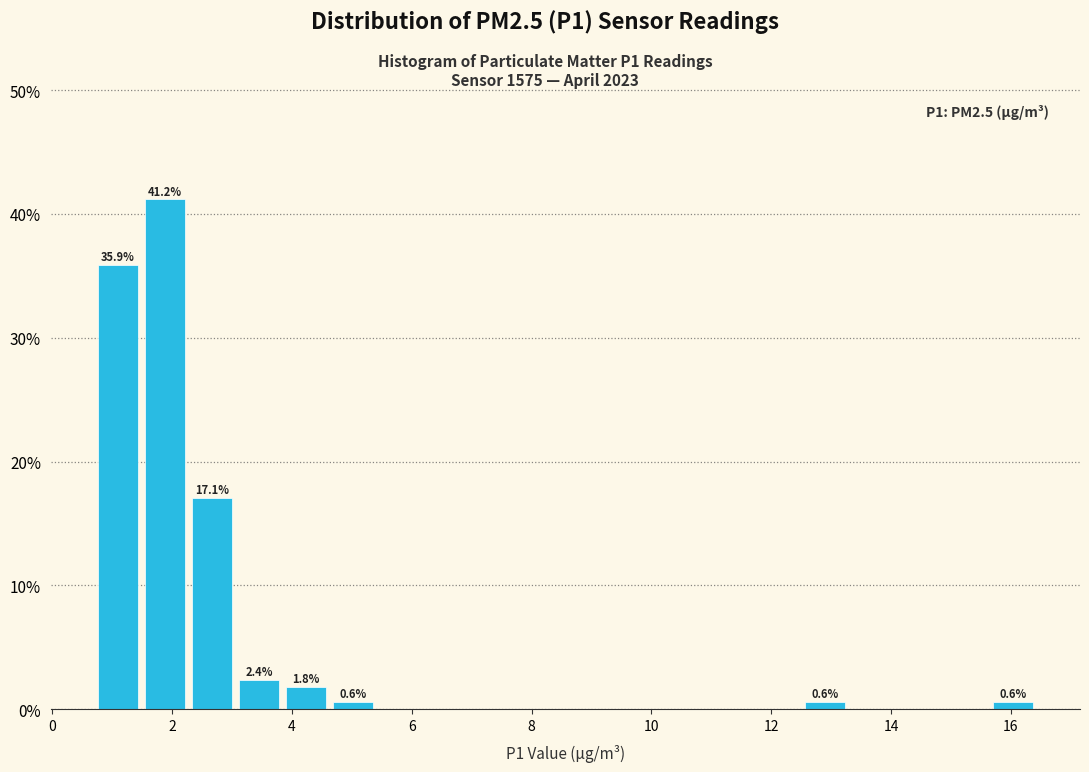

Read against the x-axis, roughly where is the centre of the tallest bar?

1.8